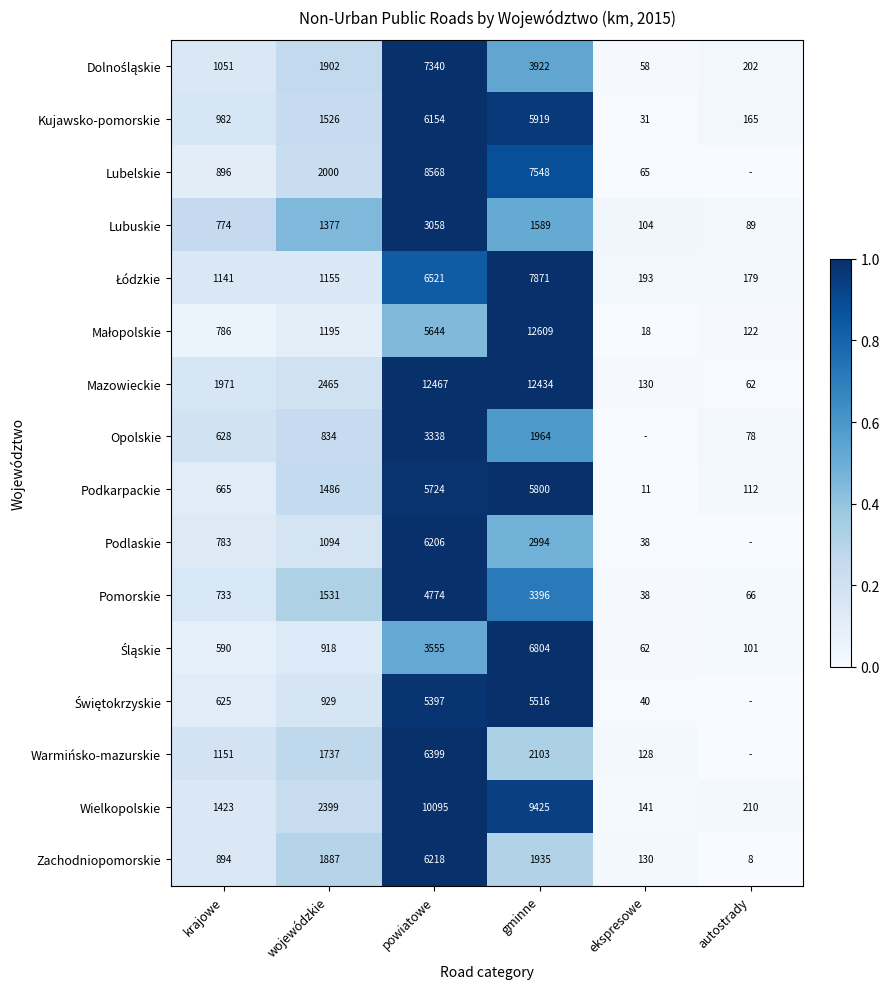

Rank the categories by Podkarpackie value from highest to lowest.

gminne, powiatowe, wojewódzkie, krajowe, autostrady, ekspresowe